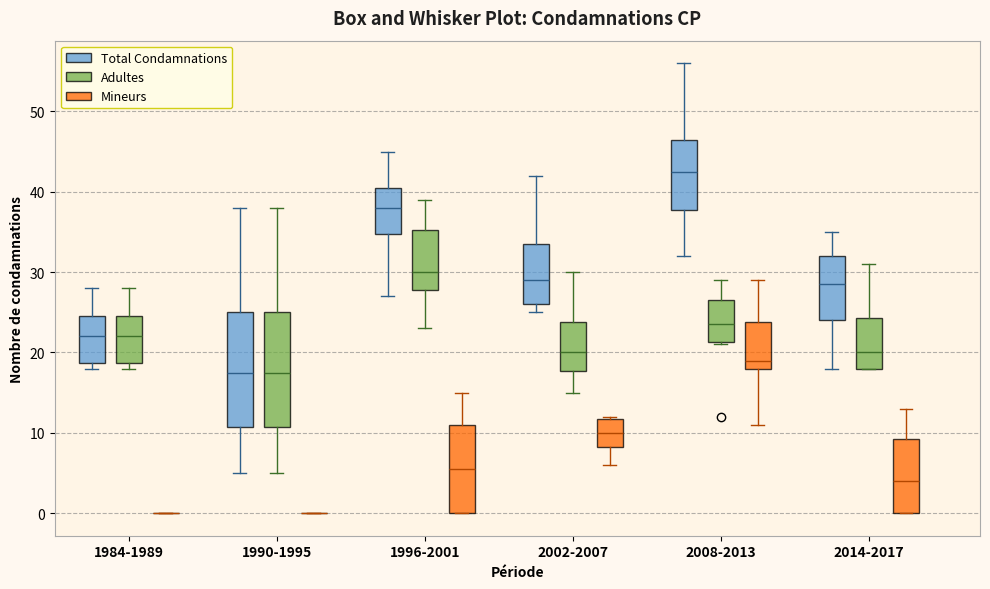

Reading left to right, read every box against the y-axis: the position of its median line, the range the box covers, and the ends of its whiskers. The values are not printed on the chart, so give them approximately, as read against the axis.

1984-1989 (Total Condamnations): median 22, box 19 to 25, whiskers 18 to 28
1984-1989 (Adultes): median 22, box 19 to 25, whiskers 18 to 28
1984-1989 (Mineurs): box collapsed to a line at 0, whiskers 0 to 0
1990-1995 (Total Condamnations): median 18, box 11 to 25, whiskers 5 to 38
1990-1995 (Adultes): median 18, box 11 to 25, whiskers 5 to 38
1990-1995 (Mineurs): box collapsed to a line at 0, whiskers 0 to 0
1996-2001 (Total Condamnations): median 38, box 35 to 41, whiskers 27 to 45
1996-2001 (Adultes): median 30, box 28 to 35, whiskers 23 to 39
1996-2001 (Mineurs): median 6, box 0 to 11, whiskers 0 to 15
2002-2007 (Total Condamnations): median 29, box 26 to 34, whiskers 25 to 42
2002-2007 (Adultes): median 20, box 18 to 24, whiskers 15 to 30
2002-2007 (Mineurs): median 10, box 8 to 12, whiskers 6 to 12
2008-2013 (Total Condamnations): median 43, box 38 to 47, whiskers 32 to 56
2008-2013 (Adultes): median 24, box 21 to 27, whiskers 21 to 29
2008-2013 (Mineurs): median 19, box 18 to 24, whiskers 11 to 29
2014-2017 (Total Condamnations): median 29, box 24 to 32, whiskers 18 to 35
2014-2017 (Adultes): median 20, box 18 to 24, whiskers 18 to 31
2014-2017 (Mineurs): median 4, box 0 to 9, whiskers 0 to 13